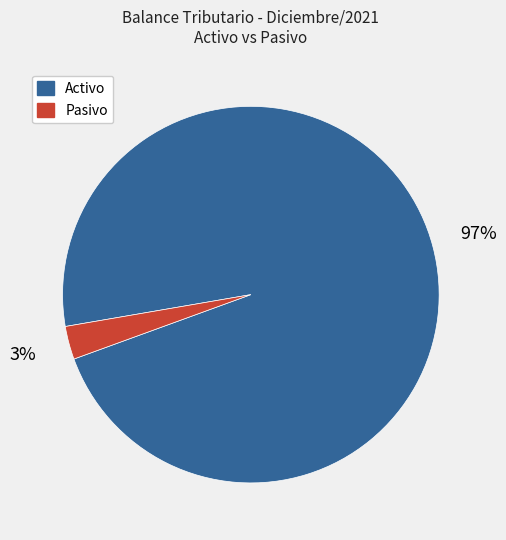

What is the largest slice in the pie chart?

Activo